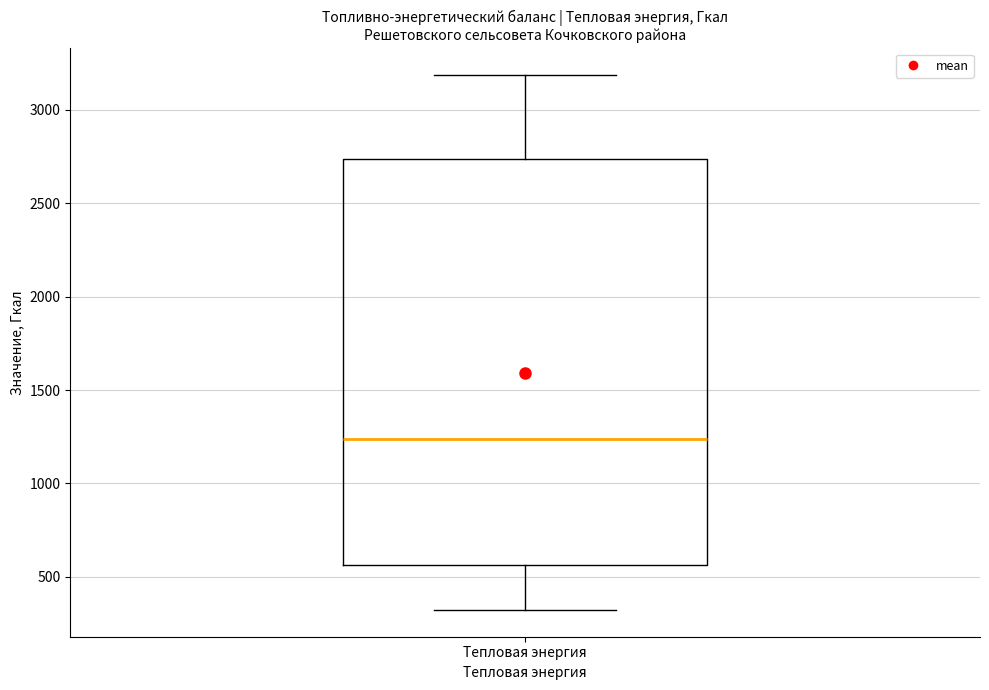

Transcribe this box plot: give where the median line is, the range the box spans, and where the two whiskers end, as read against the y-axis. The values are not printed on the chart, so give them approximately, as read against the axis.

median 1250, box 550 to 2750, whiskers 300 to 3200